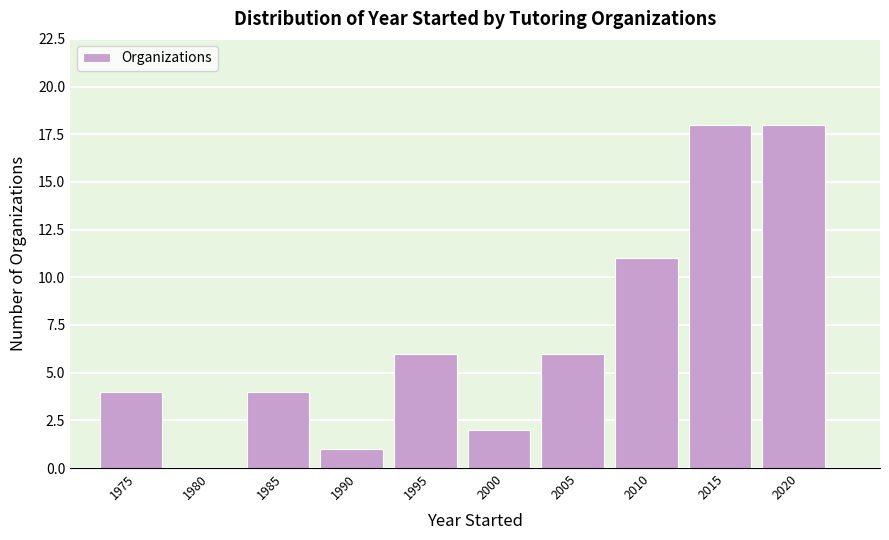

Reading left to right, what are all the values shown in this chart?

1975=4	1980=0	1985=4	1990=1	1995=6	2000=2	2005=6	2010=11	2015=18	2020=18